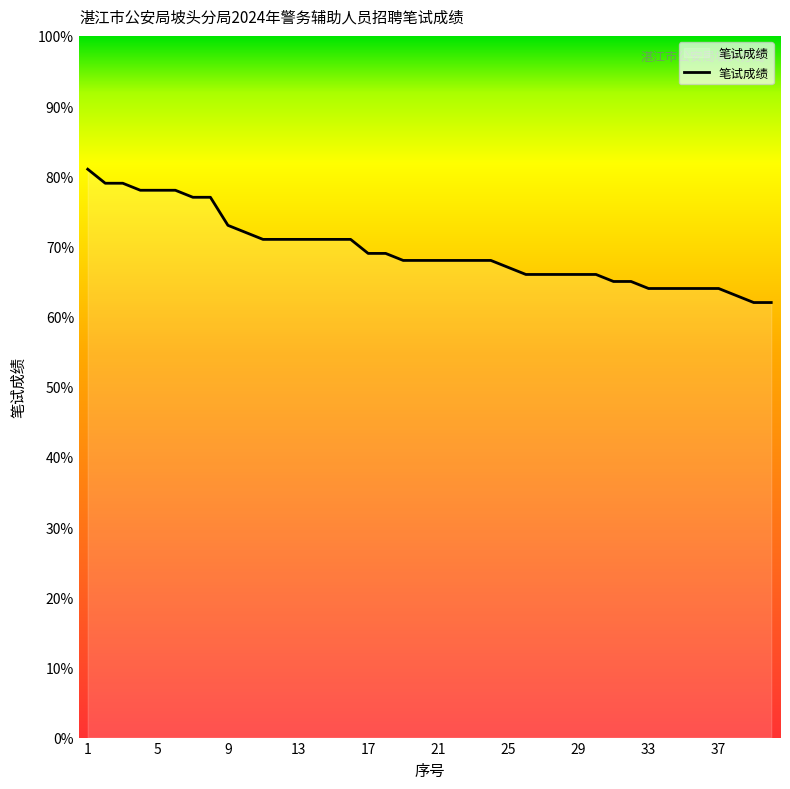

What is the difference between the maximum and minimum values?

19